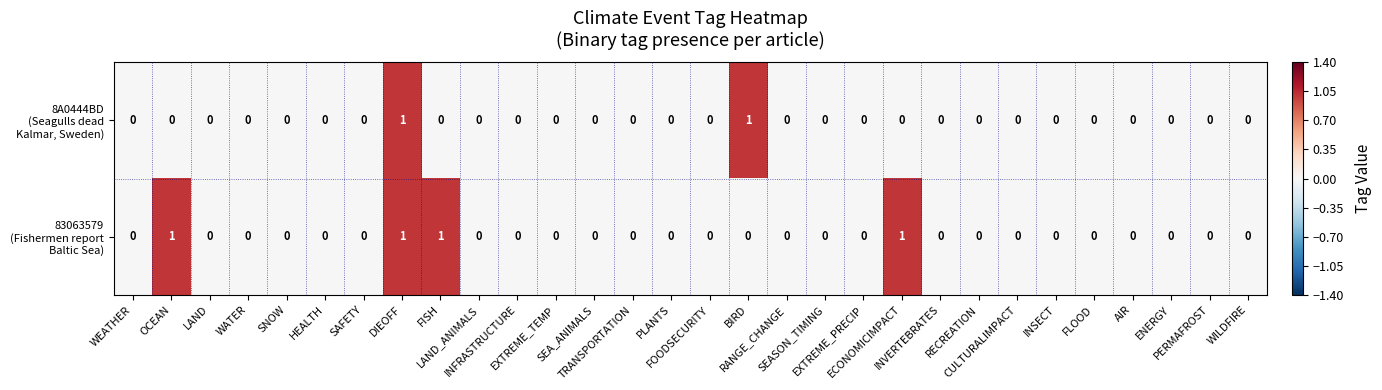

Count the number of data series in this chart.

2